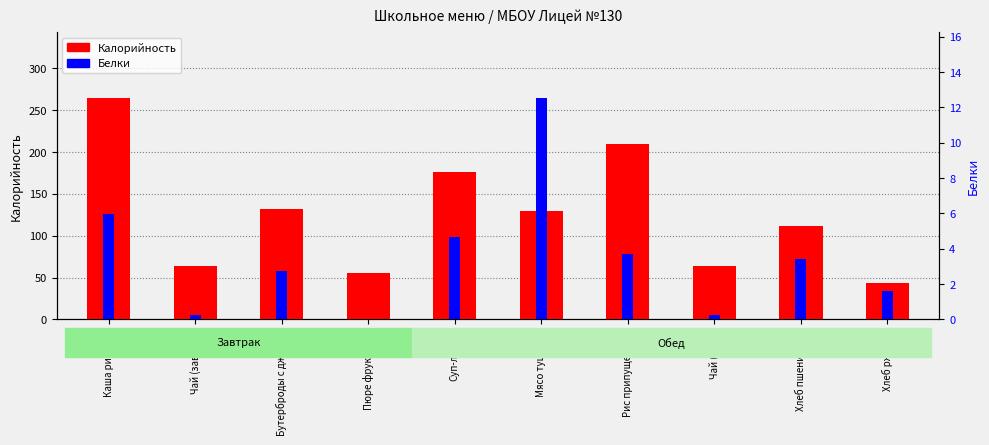

List the series in order of their peak value, lowest first.

Белки, Калорийность